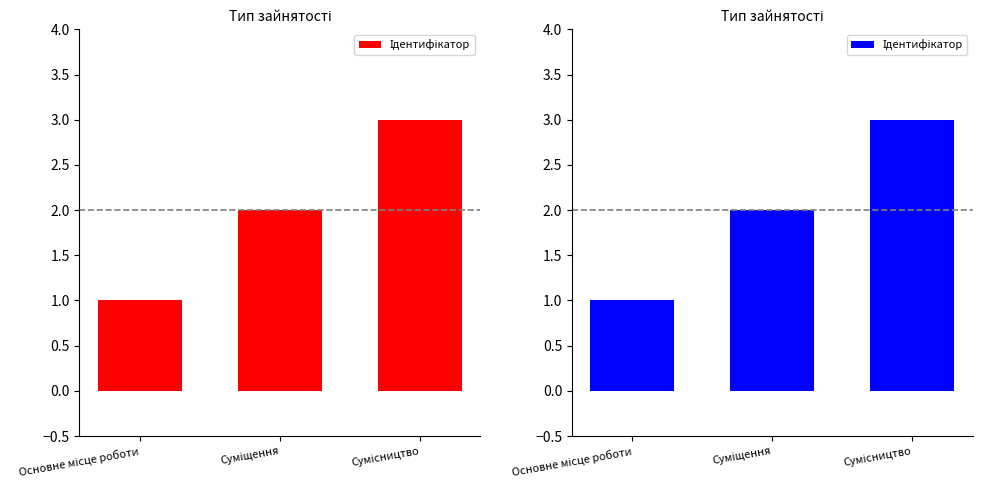

What is the difference between the maximum and minimum values?

2